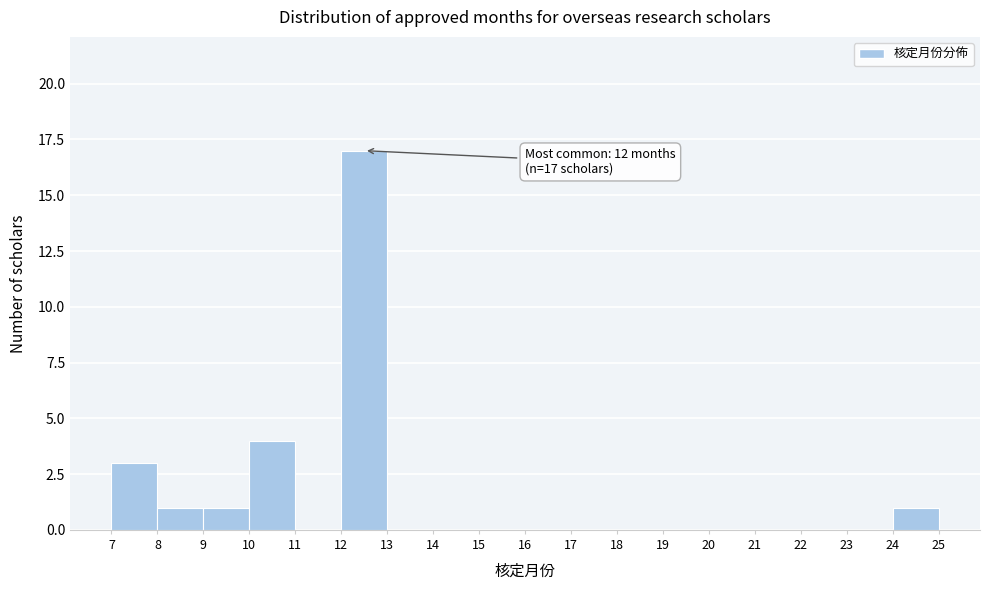

Which range on the x-axis has the tallest bar?

12 to 13